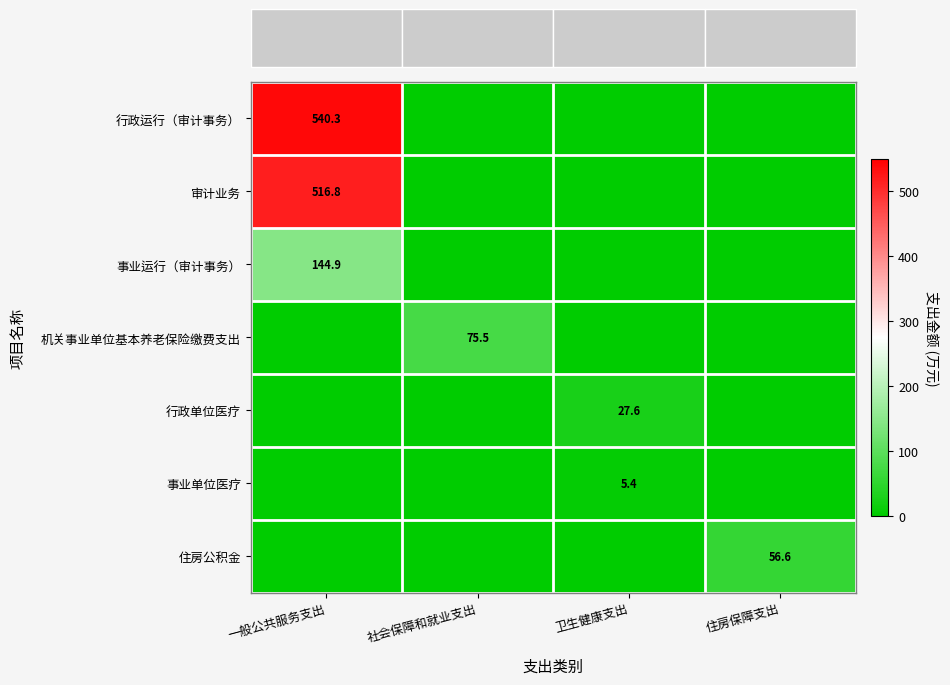

Is the value of 行政运行（审计事务） at 一般公共服务支出 greater than the value of 行政单位医疗 at 卫生健康支出?

Yes